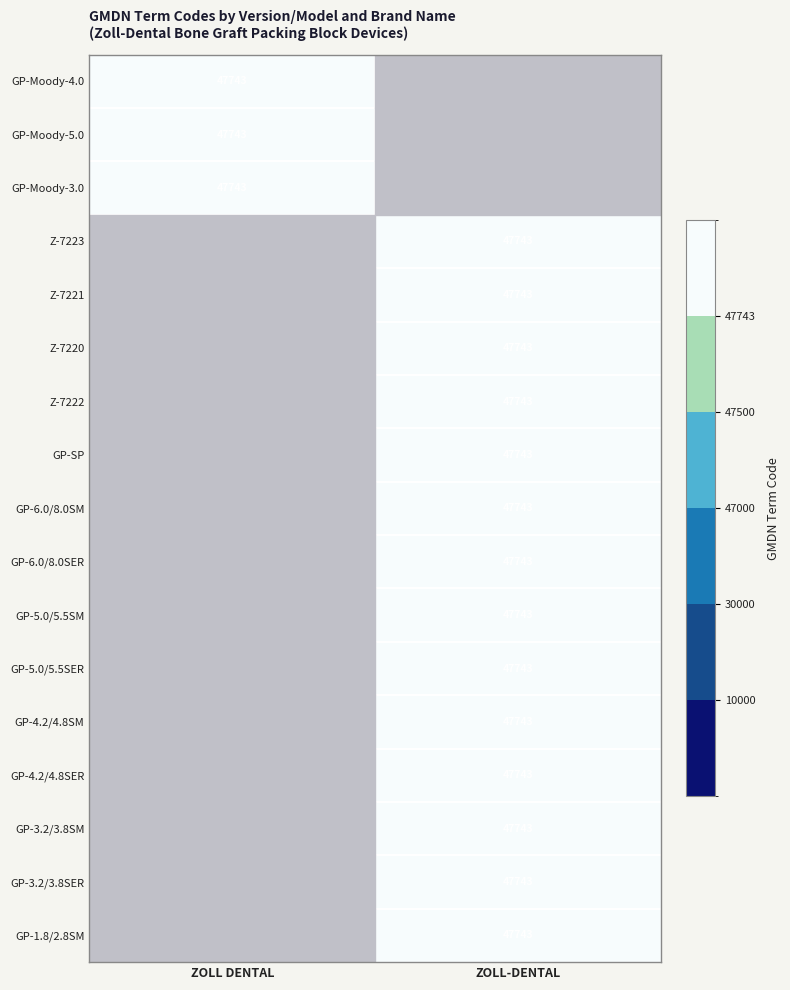

What is the spread (max minus min) of values at ZOLL-DENTAL?

57742